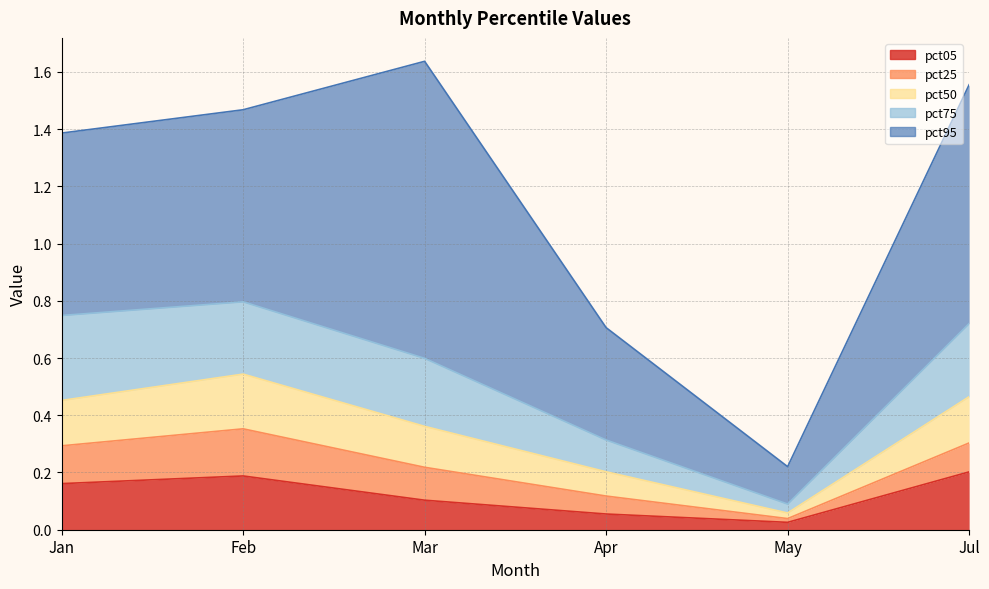

Which category has the lowest value in the pct75 series?

May